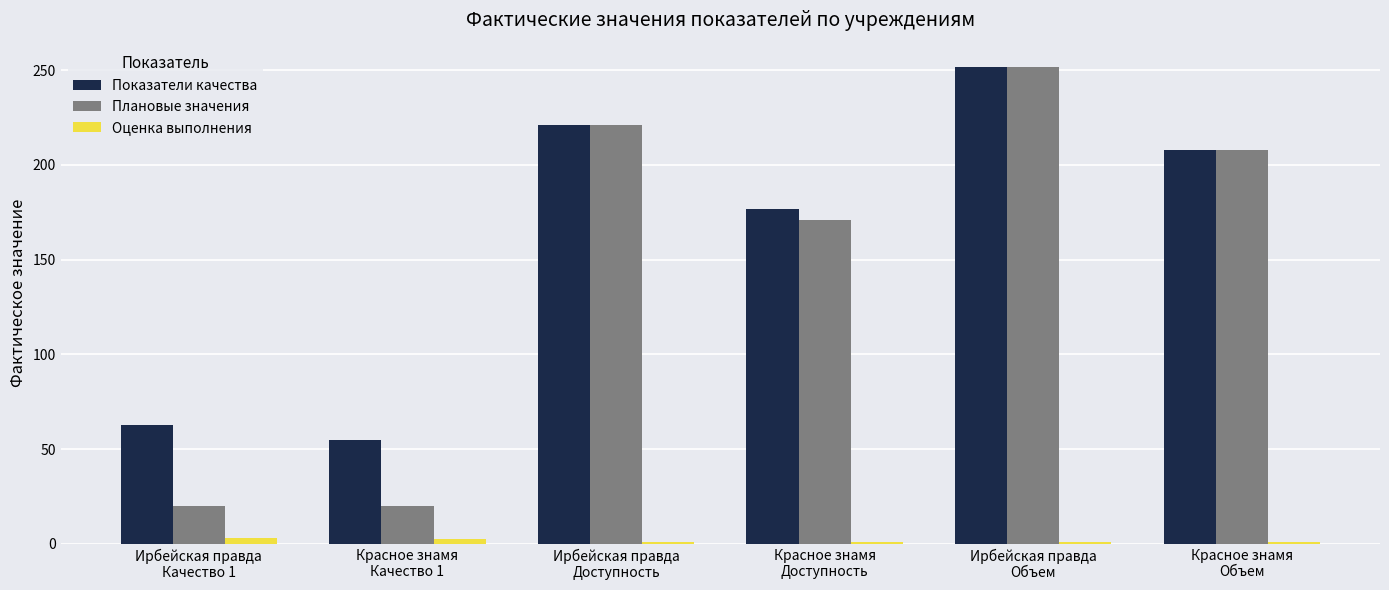

Between Ирбейская правда
Качество 1 and Ирбейская правда
Доступность, which series saw the biggest shift?

Плановые значения